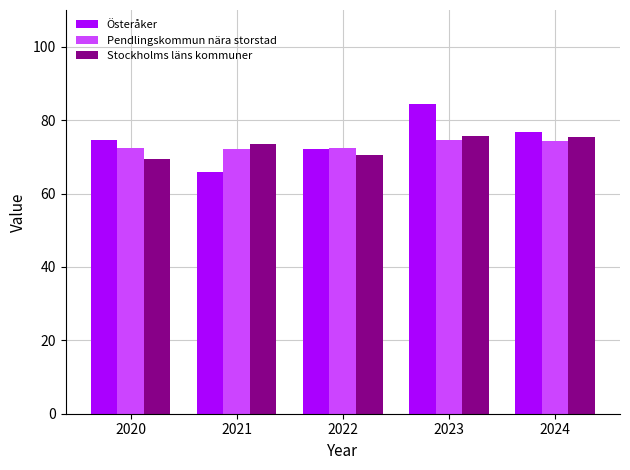

How many bars are there in total?

15